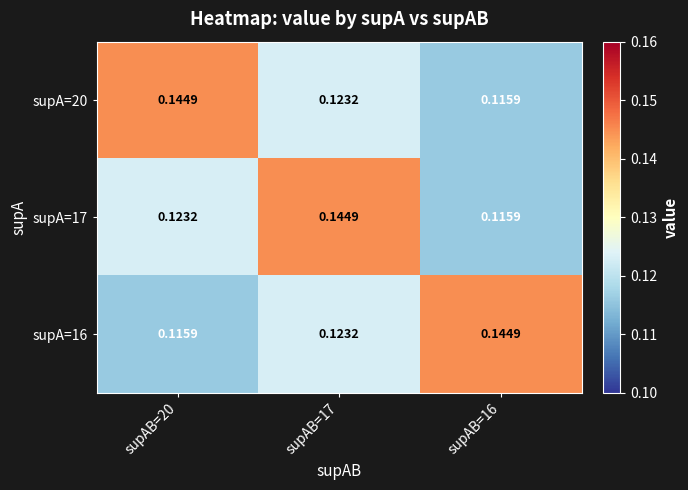

How many categories are shown in the chart?

3